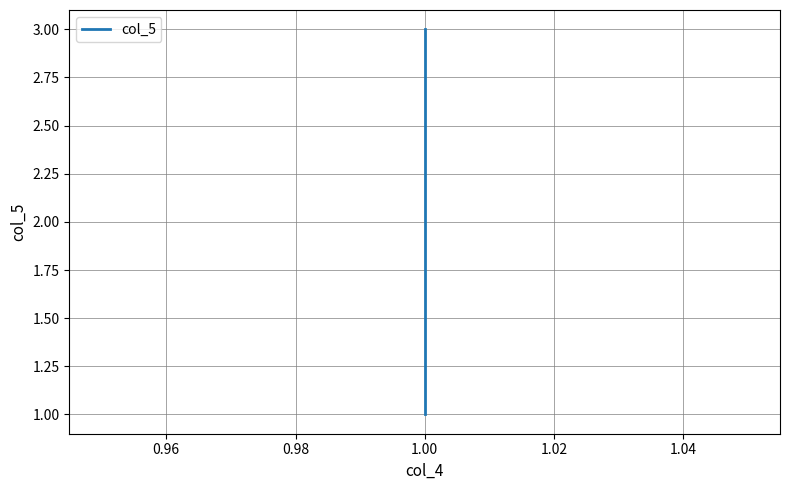

How many lines are shown in the chart?

1